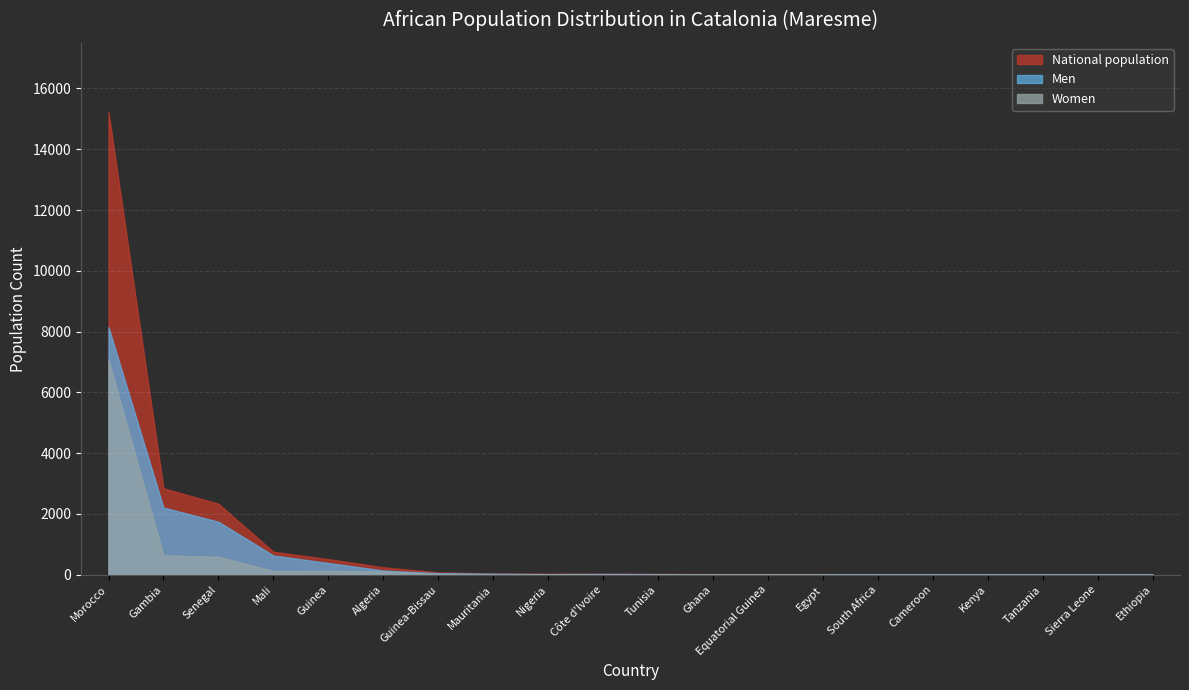

Where is the first local maximum for Men?

Côte d'Ivoire